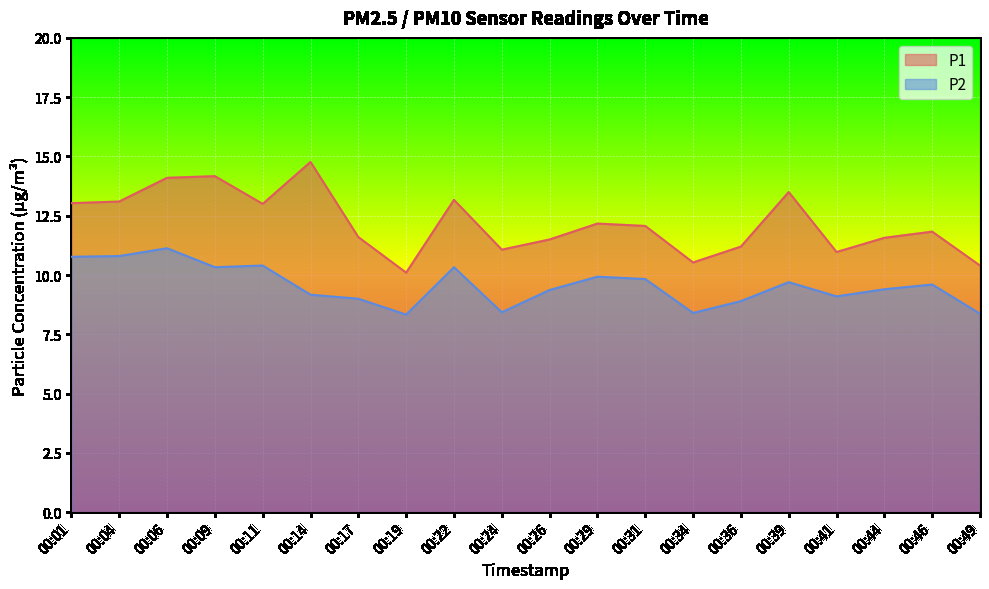

At which label is P2 closest to 9?

00:17